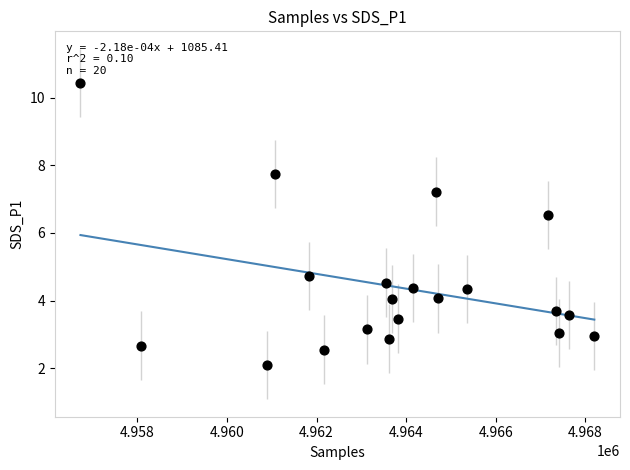

What Y value in the scatter plot is closest to 6?

6.5